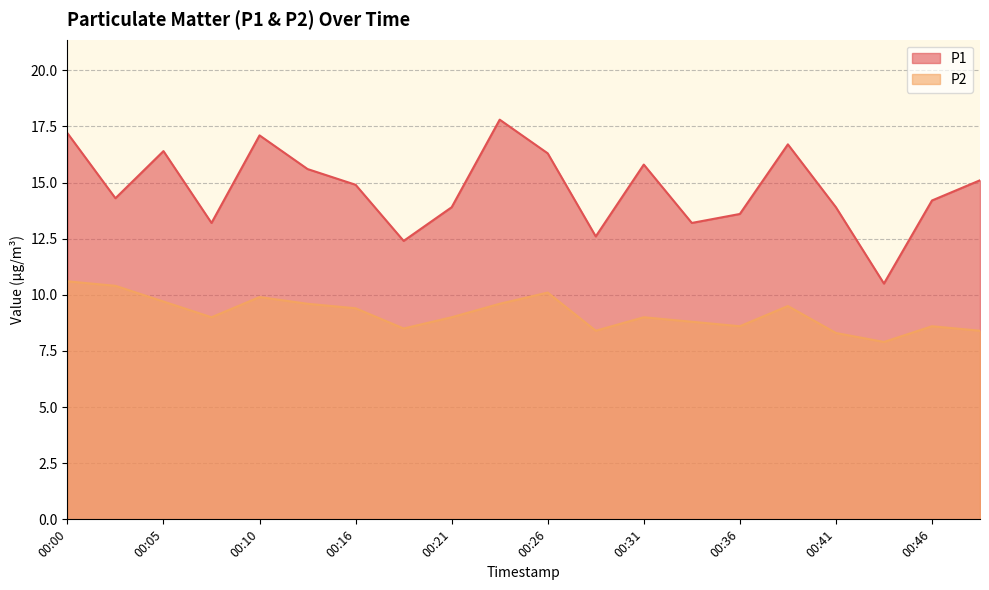

How many interior local valleys does the P2 series have?

5